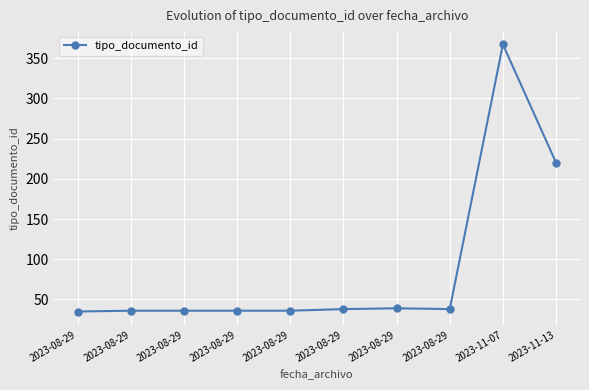

Between 2023-08-29 and 2023-08-29, which is larger?

2023-08-29